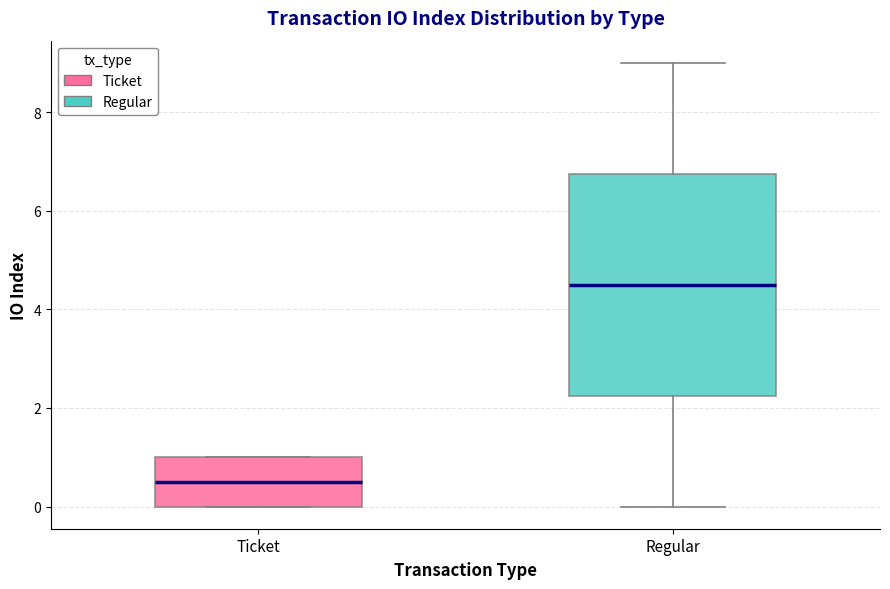

Reading left to right, read every box against the y-axis: the position of its median line, the range the box covers, and the ends of its whiskers. The values are not printed on the chart, so give them approximately, as read against the axis.

Ticket: median 0.6, box 0.0 to 1.0, whiskers 0.0 to 1.0
Regular: median 4.6, box 2.2 to 6.8, whiskers 0.0 to 9.0